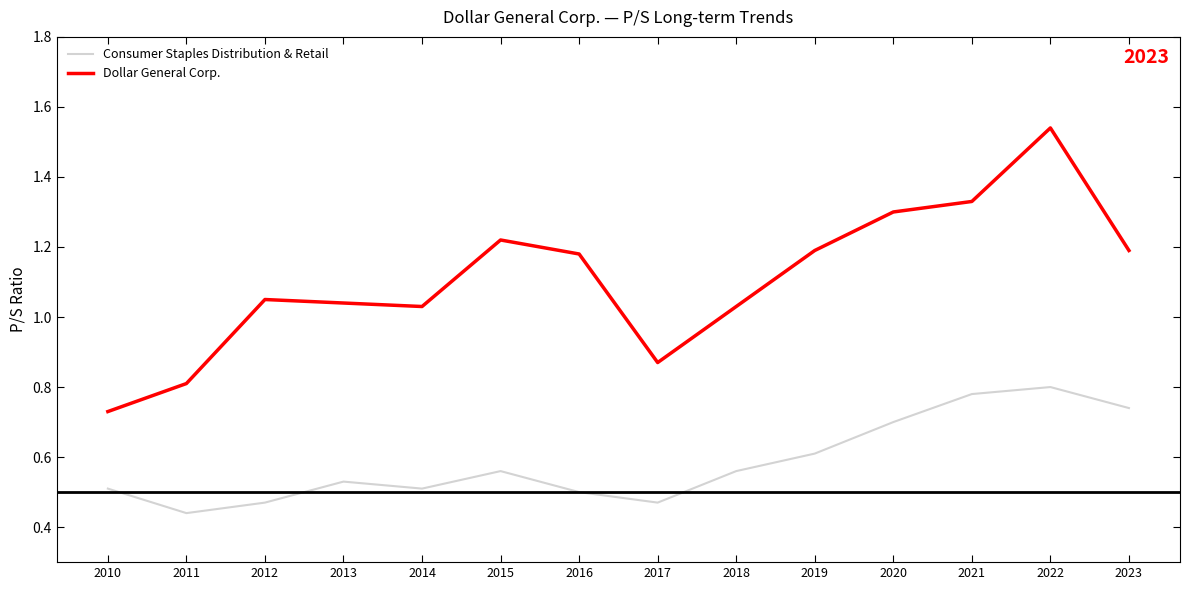

Rank the series by their maximum value, from highest to lowest.

Dollar General Corp., Consumer Staples Distribution & Retail